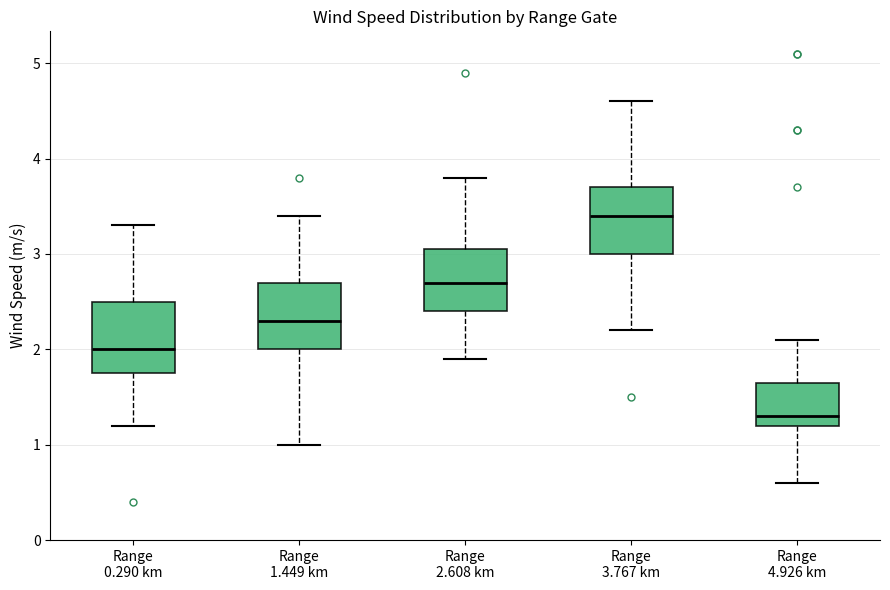

Which box's median line is the highest?

Range 3.767 km